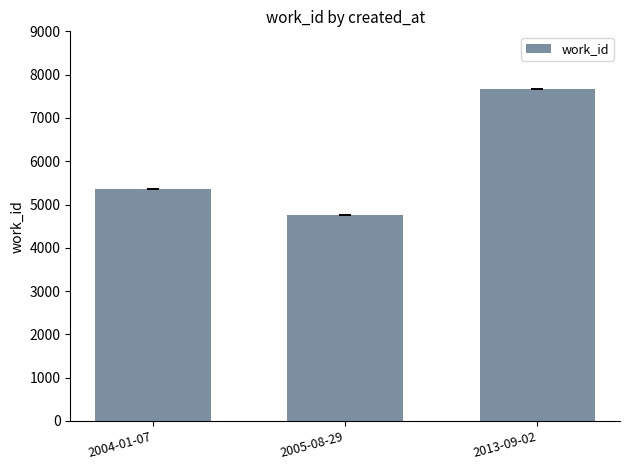

What is the label of the 3rd bar from the left?

2013-09-02